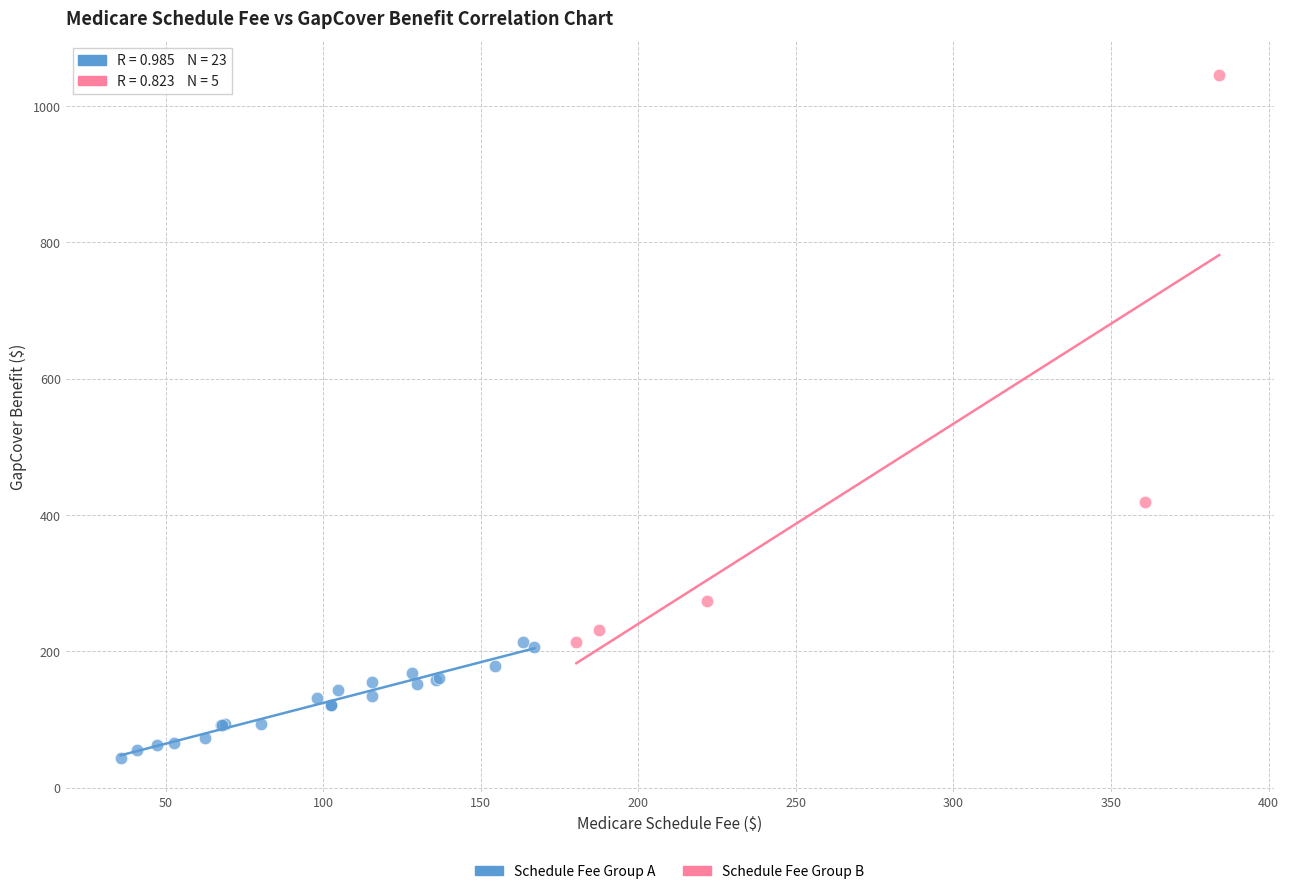

Which series has the widest spread of Y values?

Schedule Fee Group B